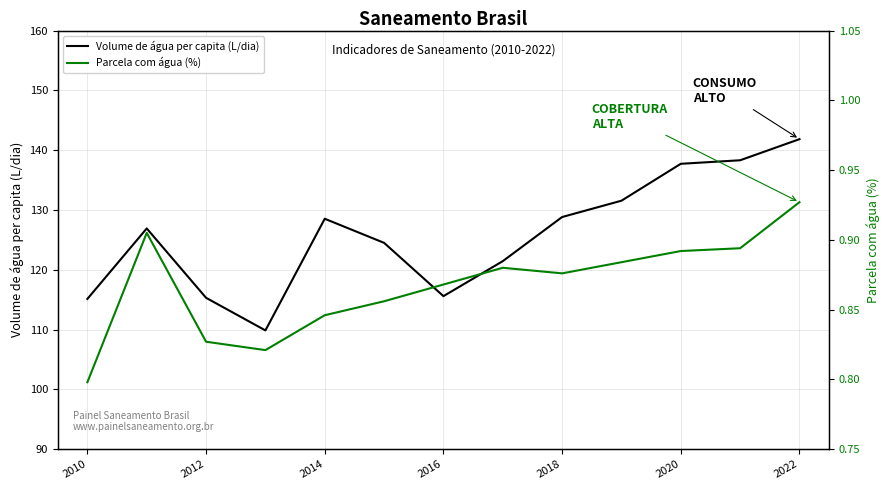

The value of Volume de água per capita (L/dia) at 2018 is 55.5. True or false?

False